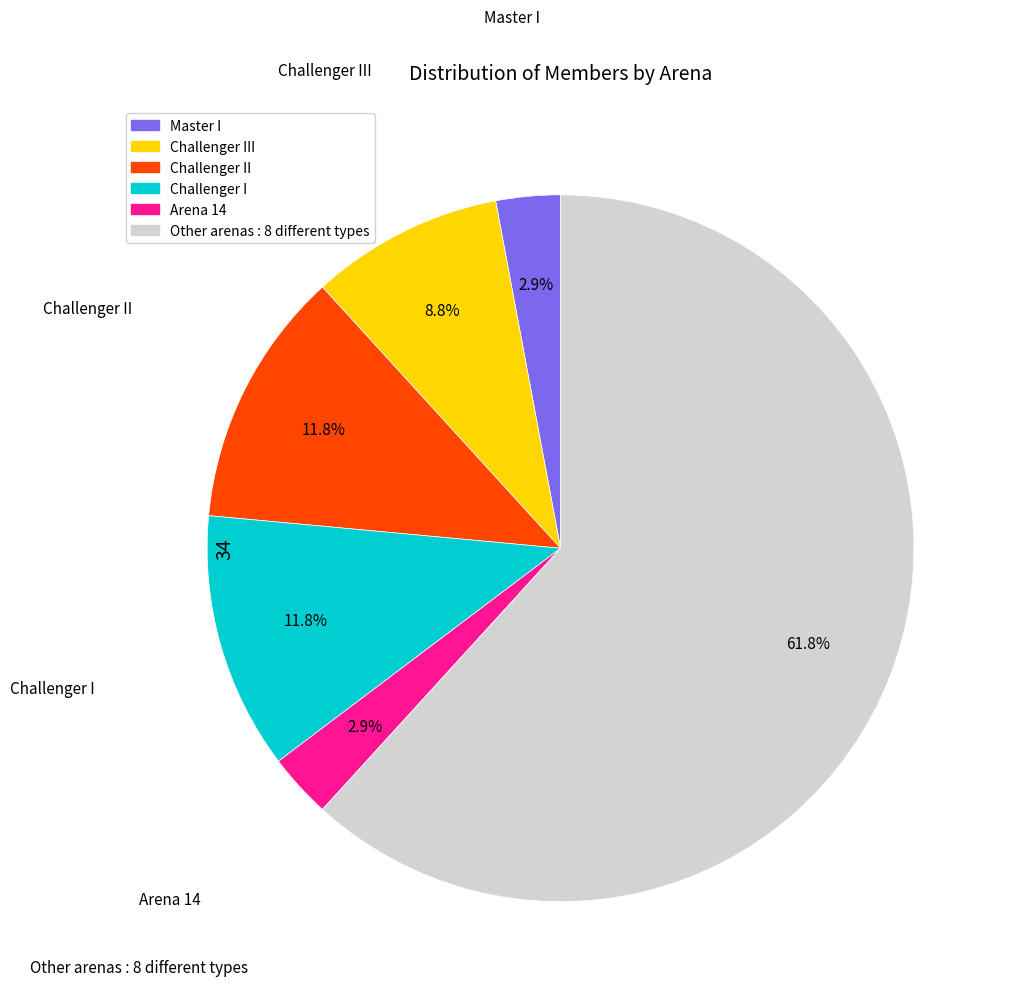

Is there a majority slice in this chart?

Yes